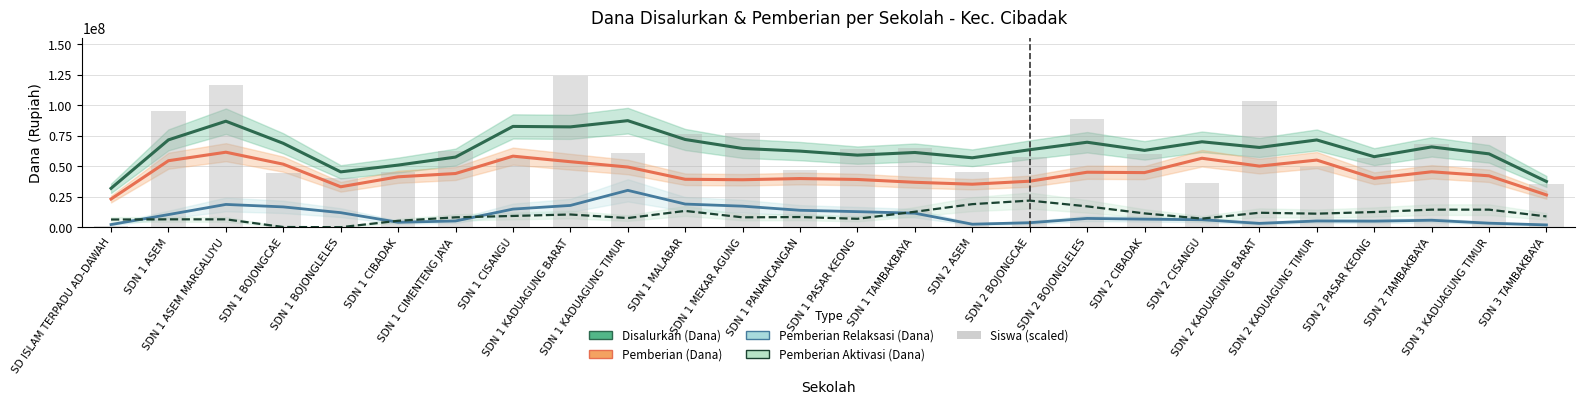

Rank the series by their maximum value, from lowest to highest.

Pemberian Aktivasi (Dana), Pemberian Relaksasi (Dana), Pemberian (Dana), Disalurkan (Dana), Siswa (scaled)